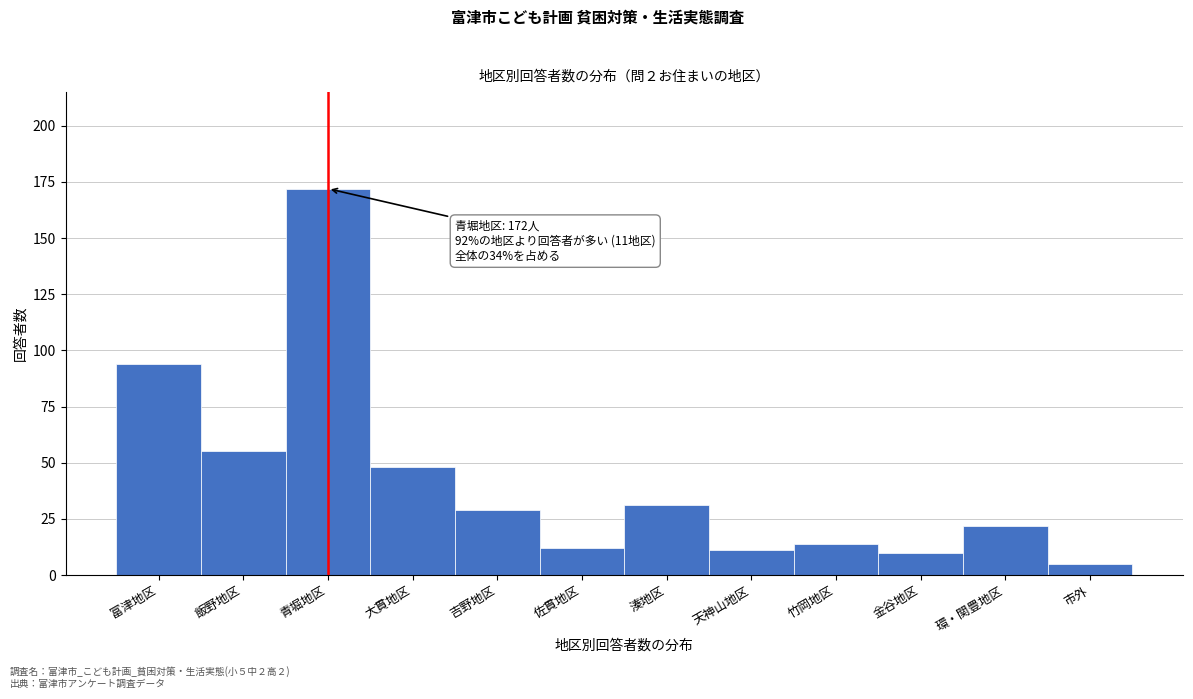

Reading left to right, list all the values displayed in this chart.

94	55	172	48	29	12	31	11	14	10	22	5